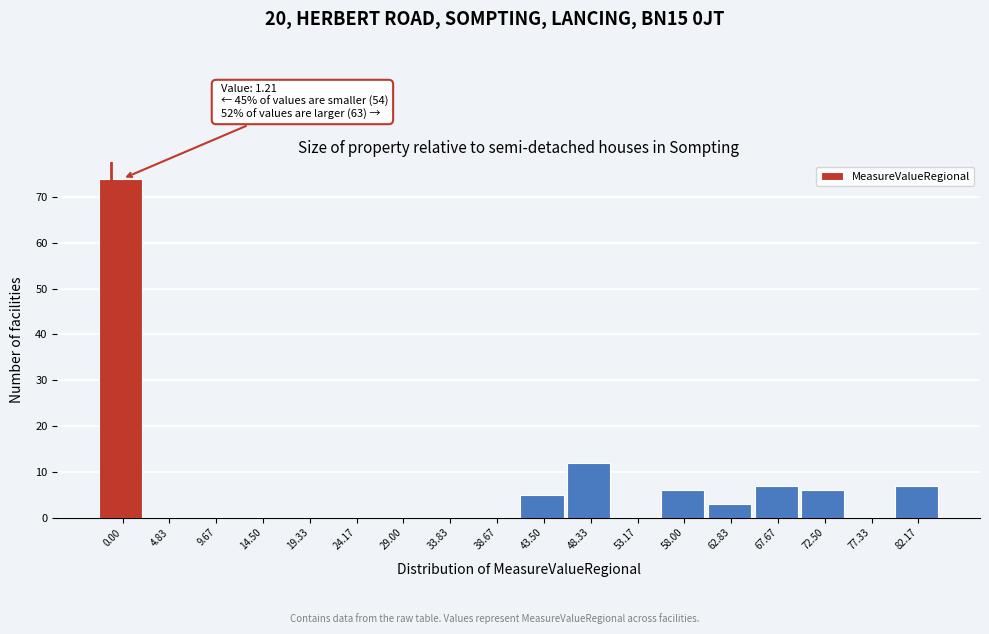

Reading left to right, what are all the values shown in this chart?

0.00=74	4.83=0	9.67=0	14.50=0	19.33=0	24.17=0	29.00=0	33.83=0	38.67=0	43.50=5	48.33=12	53.17=0	58.00=6	62.83=3	67.67=7	72.50=6	77.33=0	82.17=7